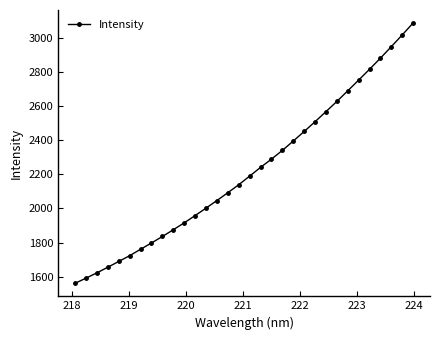

True or false: there are more than 2 points higher than both neighbors.

False